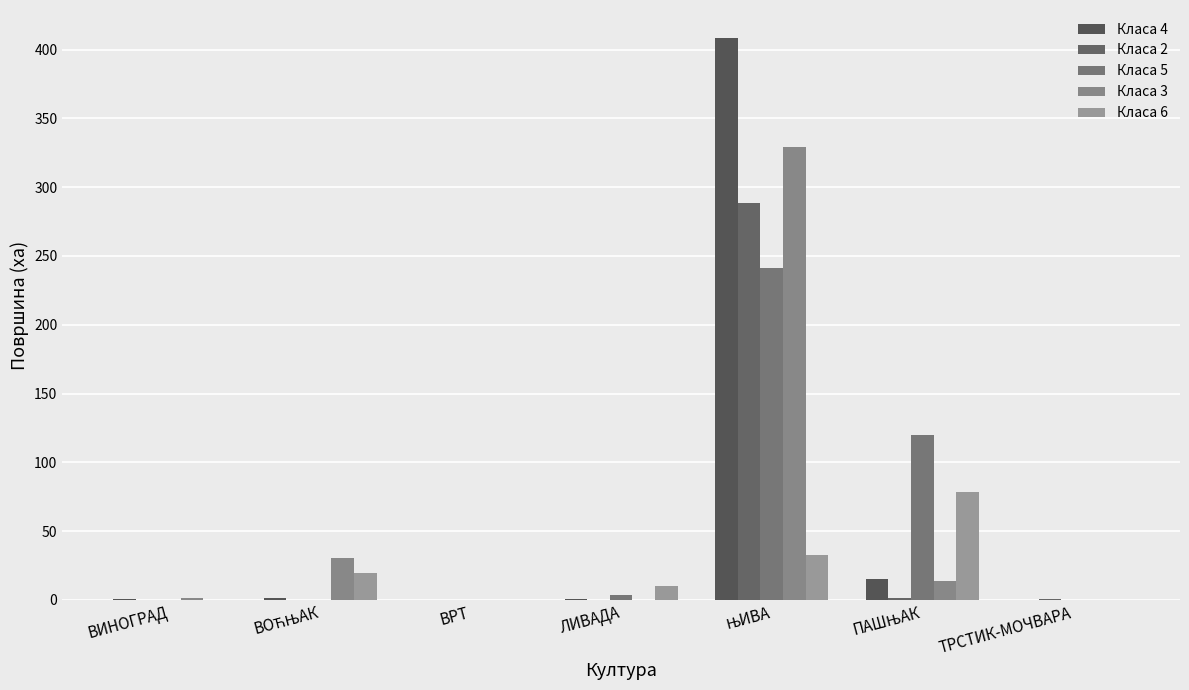

Rank the series at ВОЋЊАК from highest to lowest value.

Класа 3, Класа 6, Класа 4, Класа 5, Класа 2